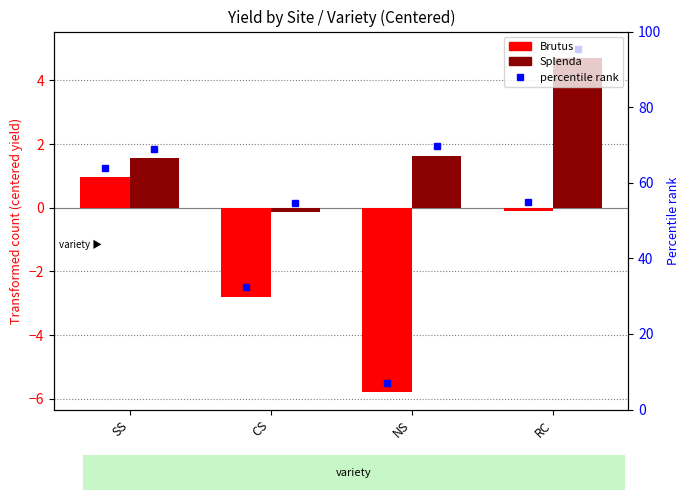

What is the label of the 1st bar from the left?

SS